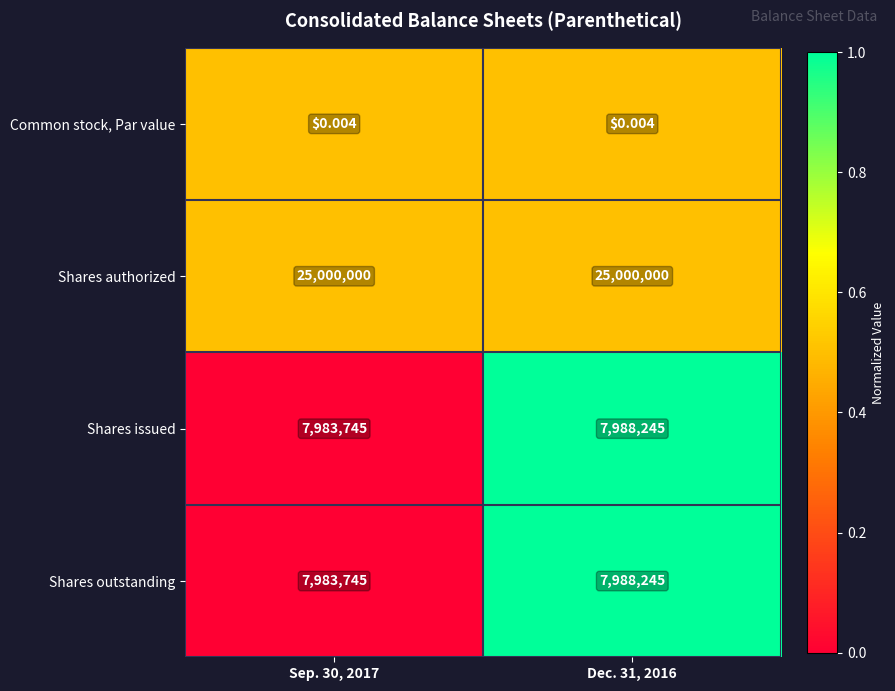

Which series has the largest total across all categories?

Shares authorized